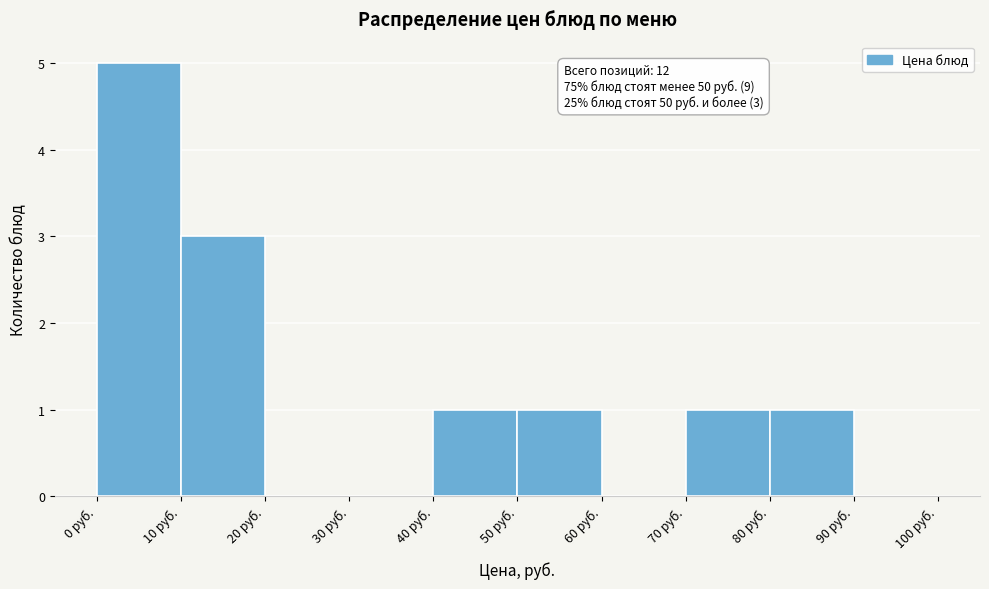

Over which range of the x-axis is the bar tallest?

0 to 10